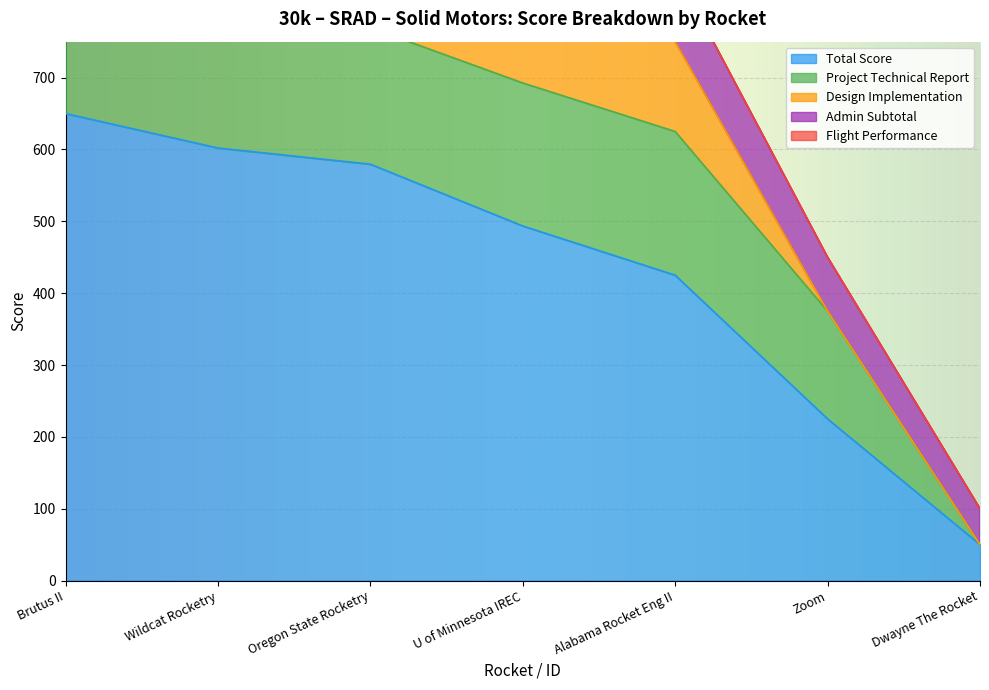

Which category has the lowest value in the Total Score series?

Dwayne The Rocket